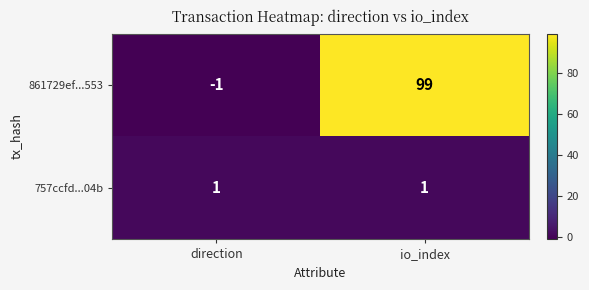

Where is 861729ef...553 nearest to the value 49?

direction